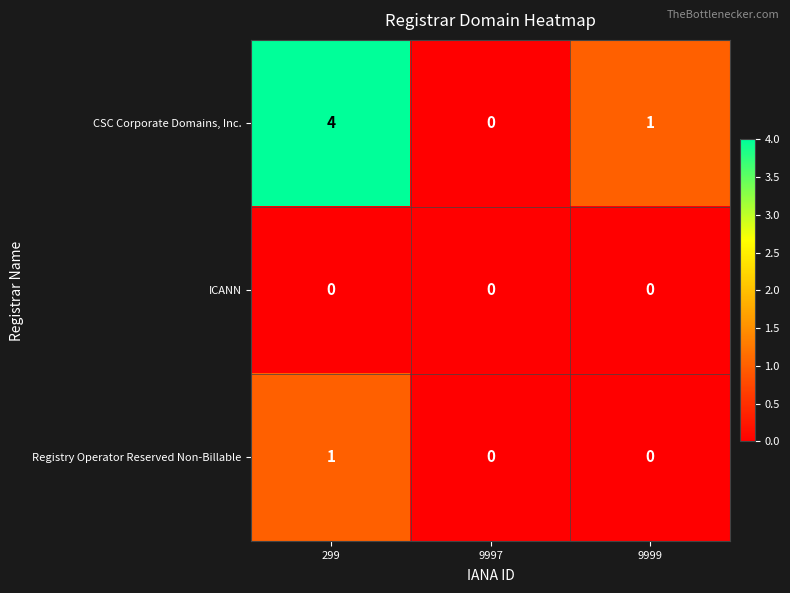

Rank the series by their average value, from lowest to highest.

ICANN, Registry Operator Reserved Non-Billable, CSC Corporate Domains, Inc.